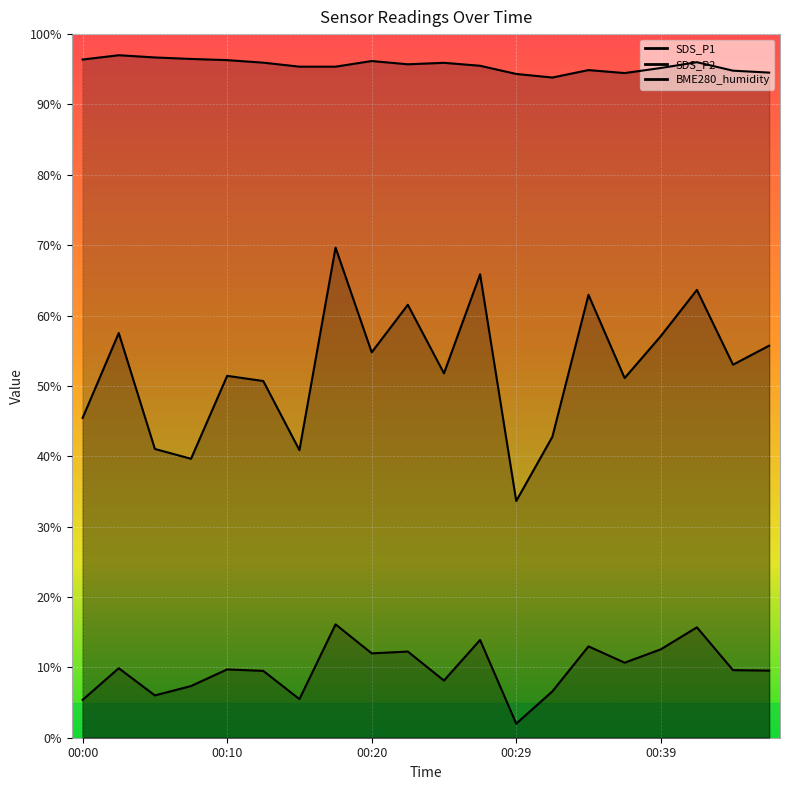

Where is the first local maximum for BME280_humidity?

00:02